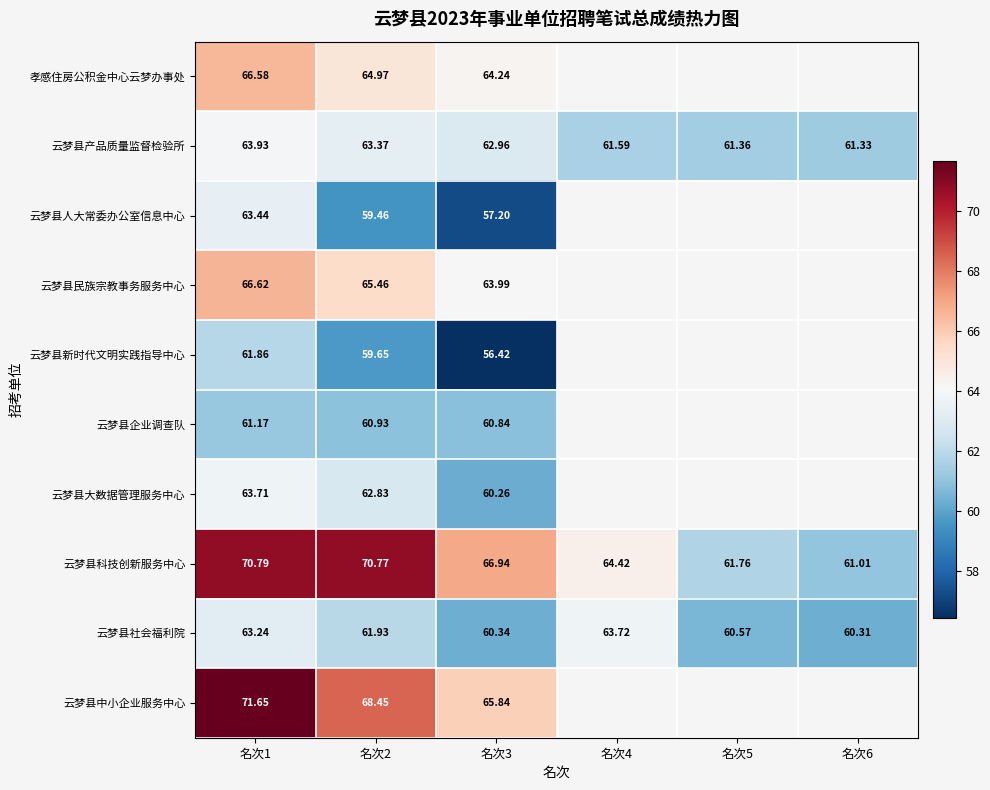

At which label is 孝感住房公积金中心云梦办事处 closest to 65?

名次2